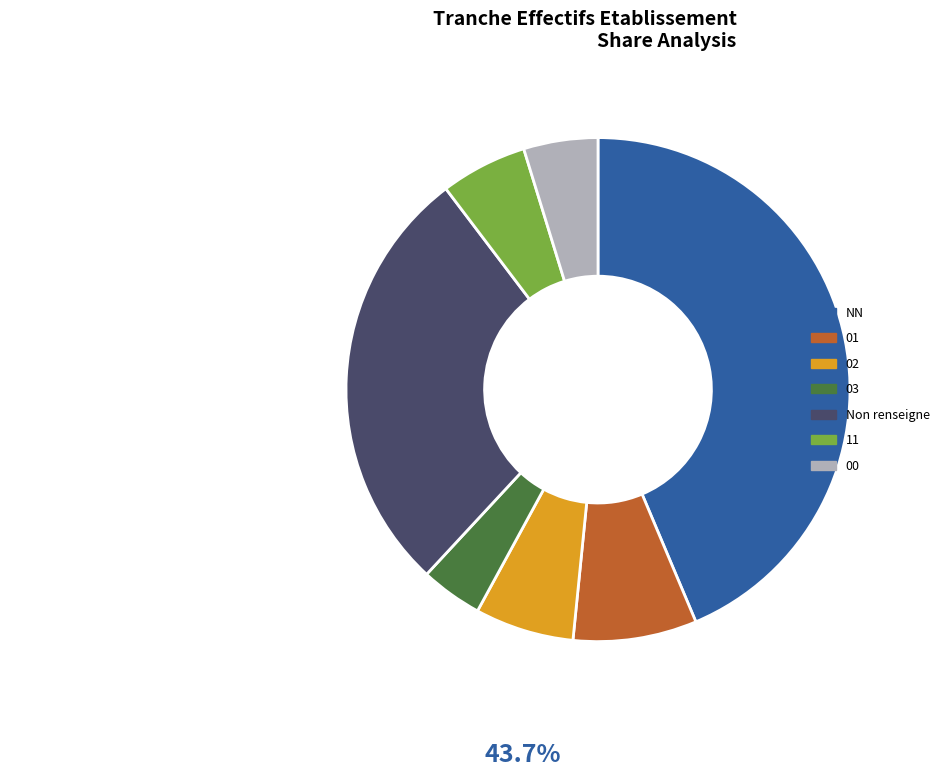

Does any single category account for the majority?

No